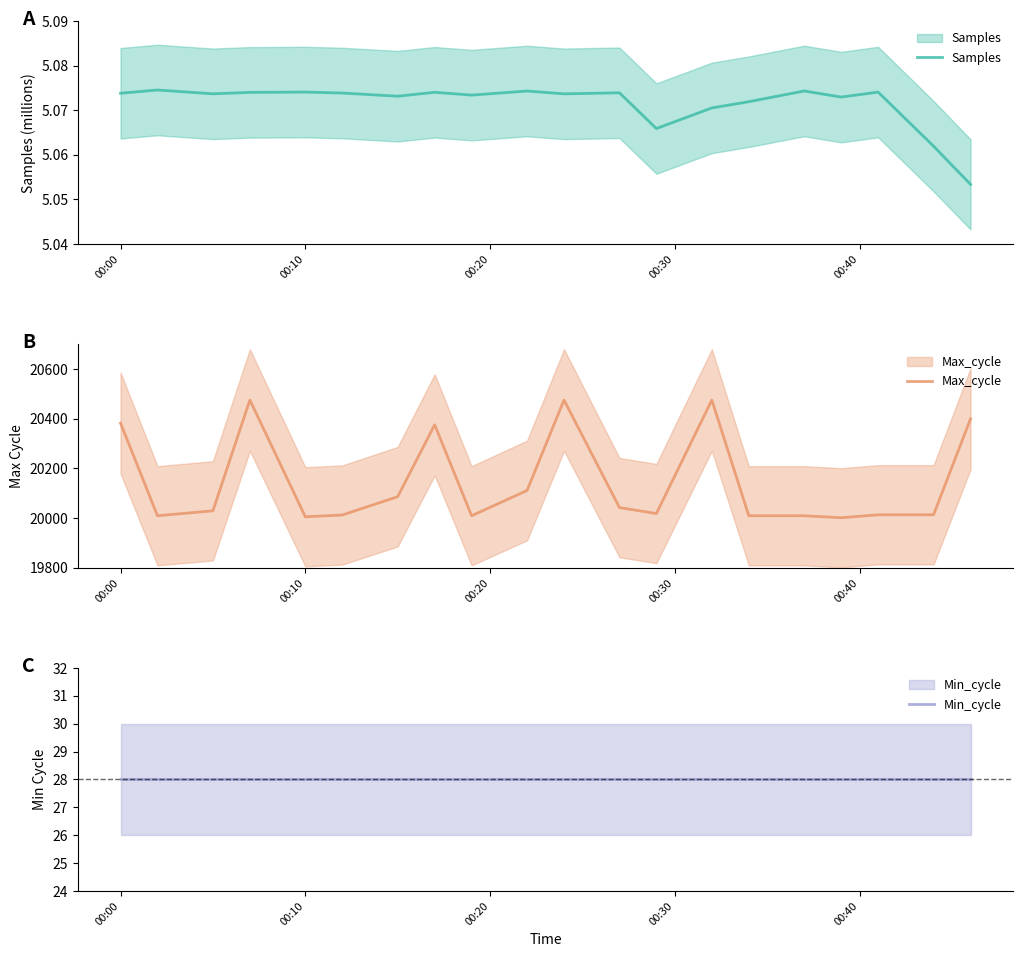

What is the smallest value displayed?

5.1